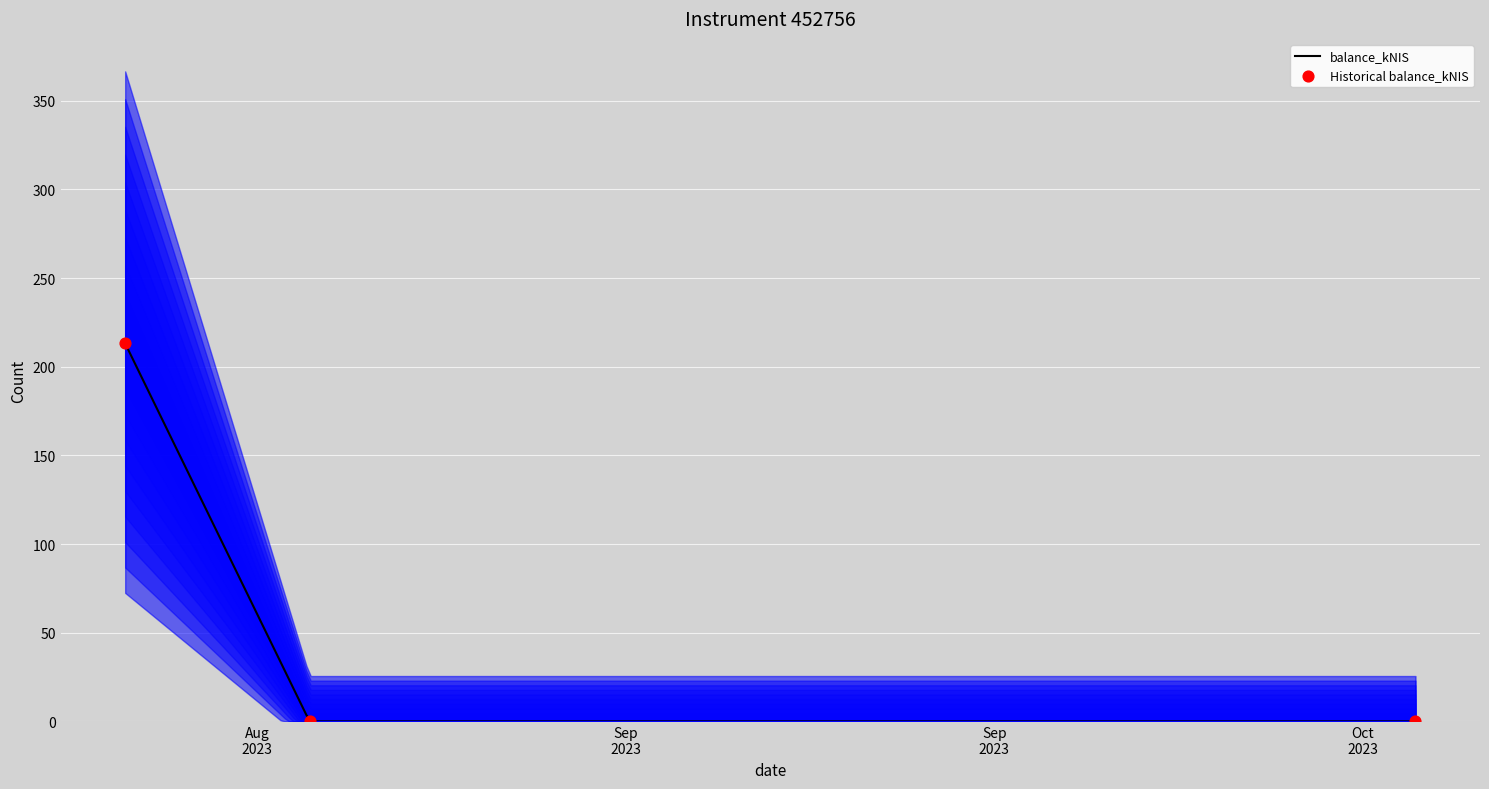

Between 2023-10-12 and 2023-08-31, which is larger?

2023-10-12